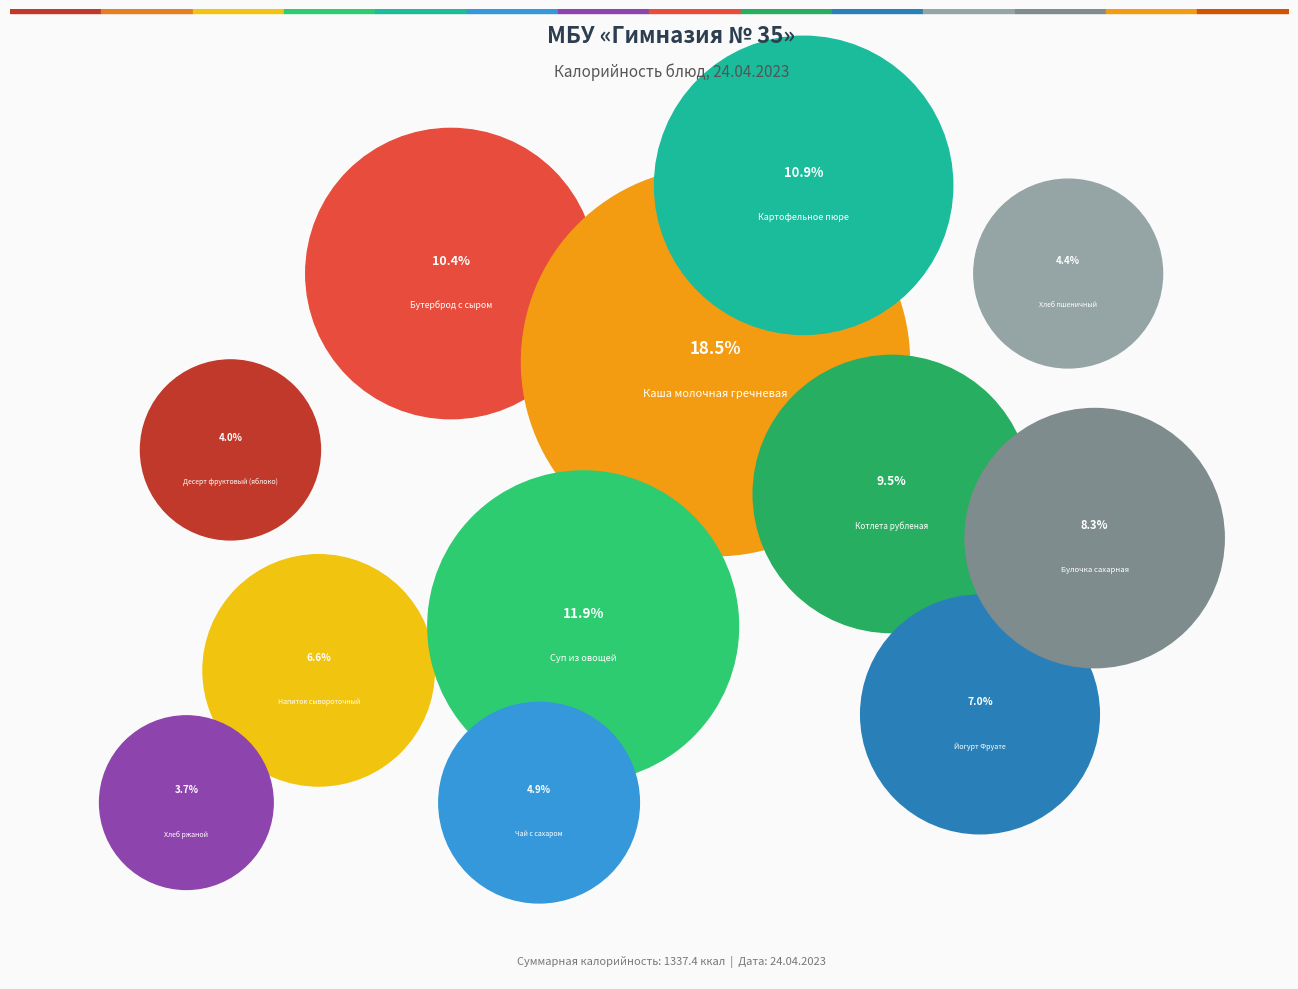

What is the change in value from Каша молочная гречневая to Хлеб ржаной?

-198.0